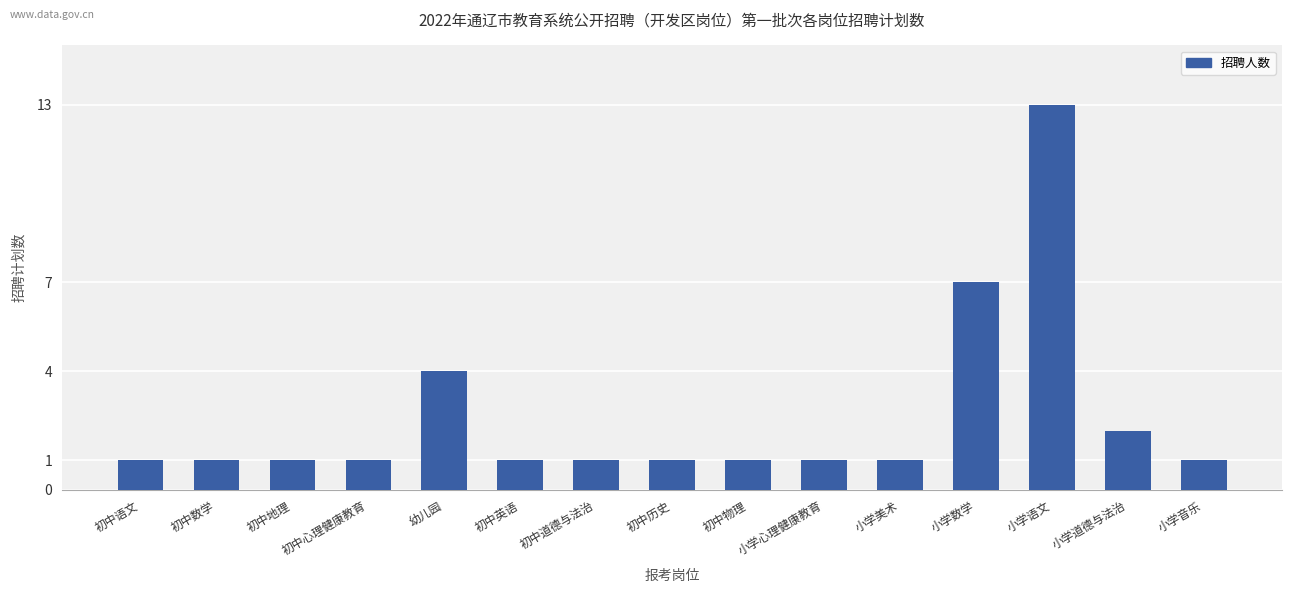

Reading left to right, transcribe all the data shown in this chart.

初中语文=1	初中数学=1	初中地理=1	初中心理健康教育=1	幼儿园=4	初中英语=1	初中道德与法治=1	初中历史=1	初中物理=1	小学心理健康教育=1	小学美术=1	小学数学=7	小学语文=13	小学道德与法治=2	小学音乐=1